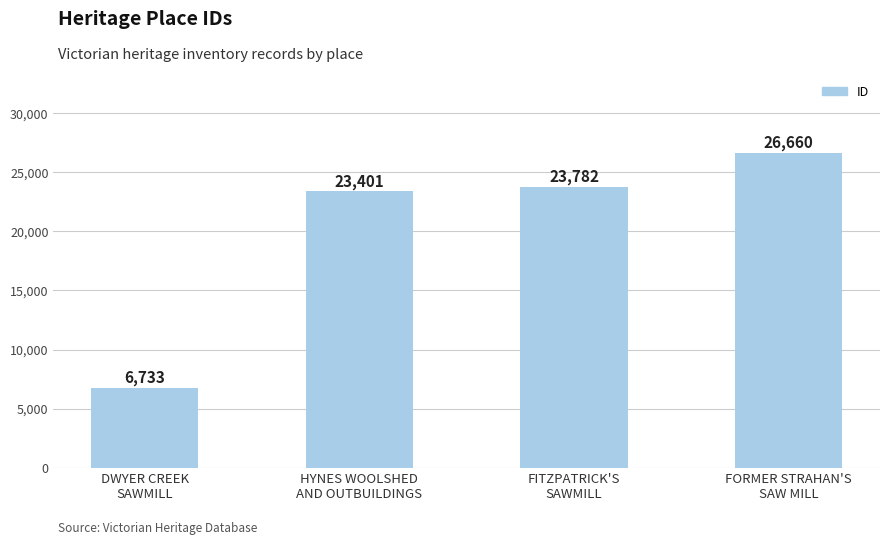

What is the difference between the second highest and minimum values?

17049